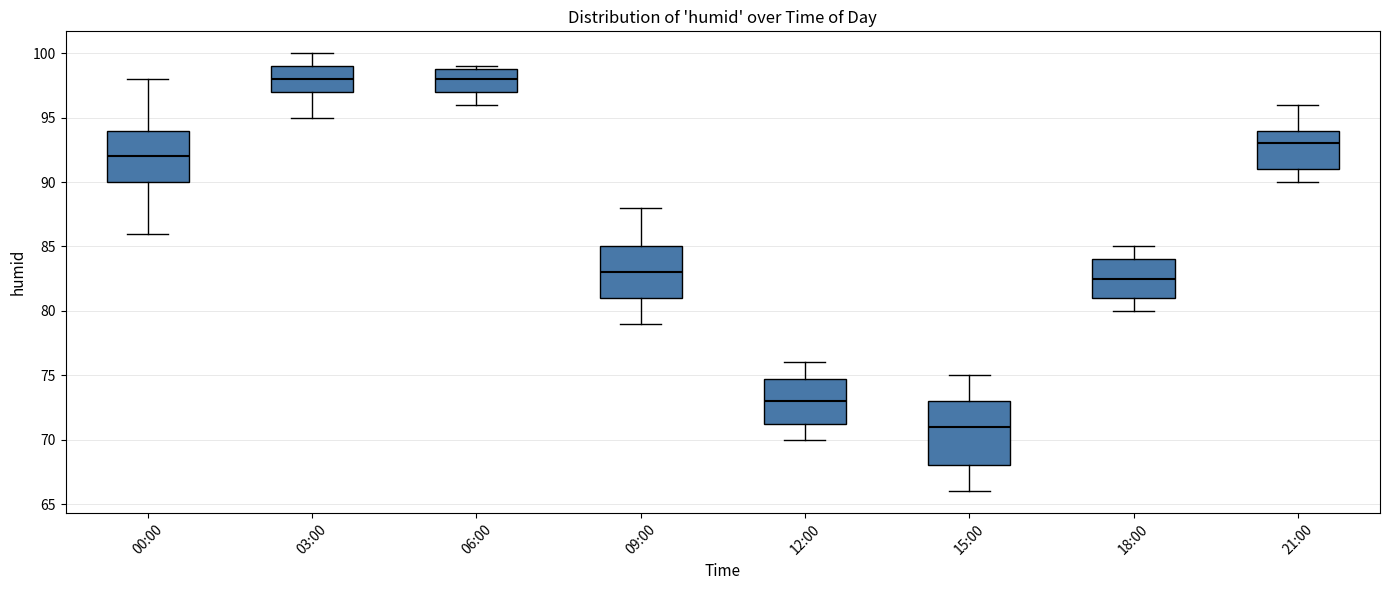

Which box has the lowest median line?

15:00